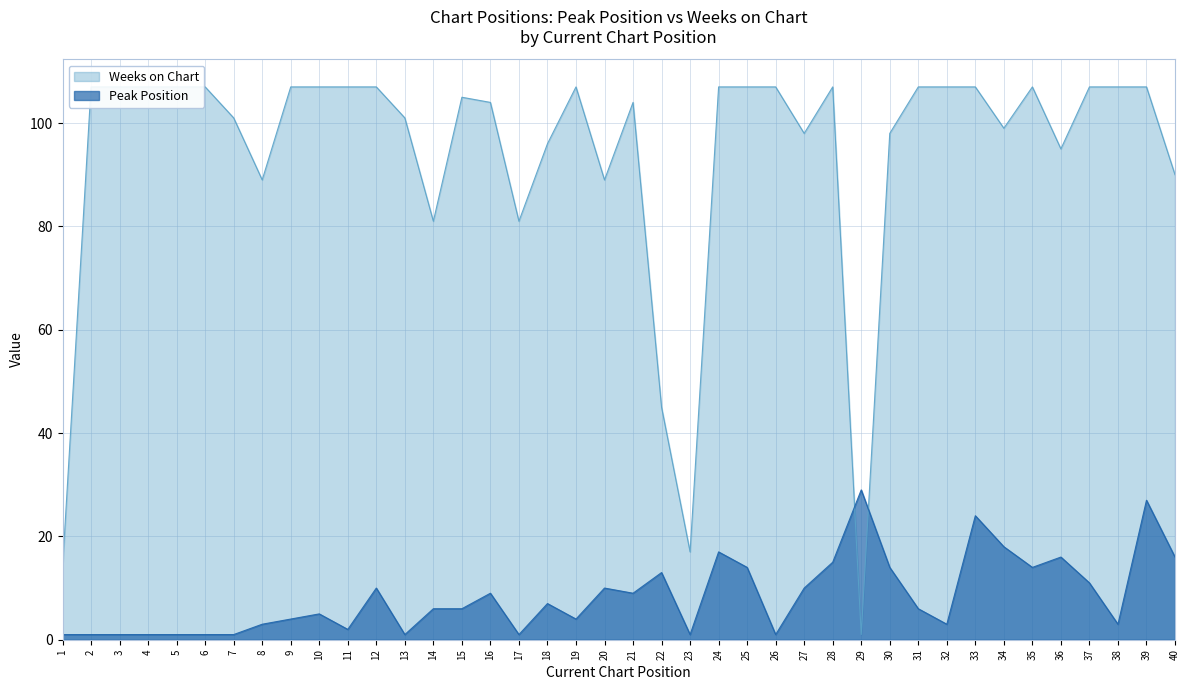

What is the total value across all series at 3?

108